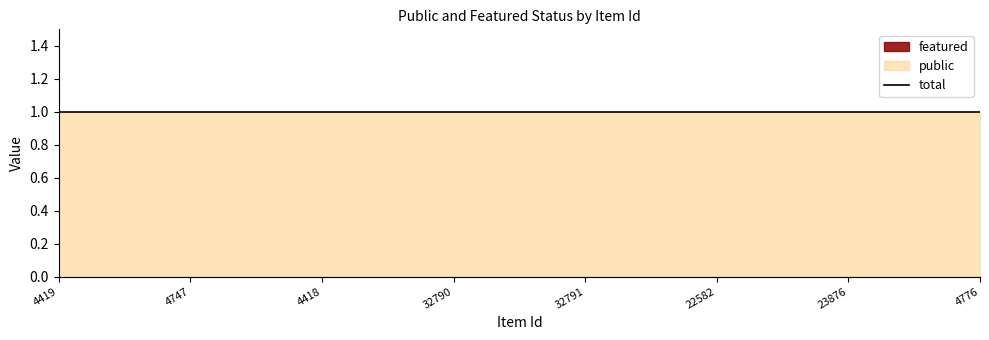

True or false: public has a value of 1 at 32790.

True